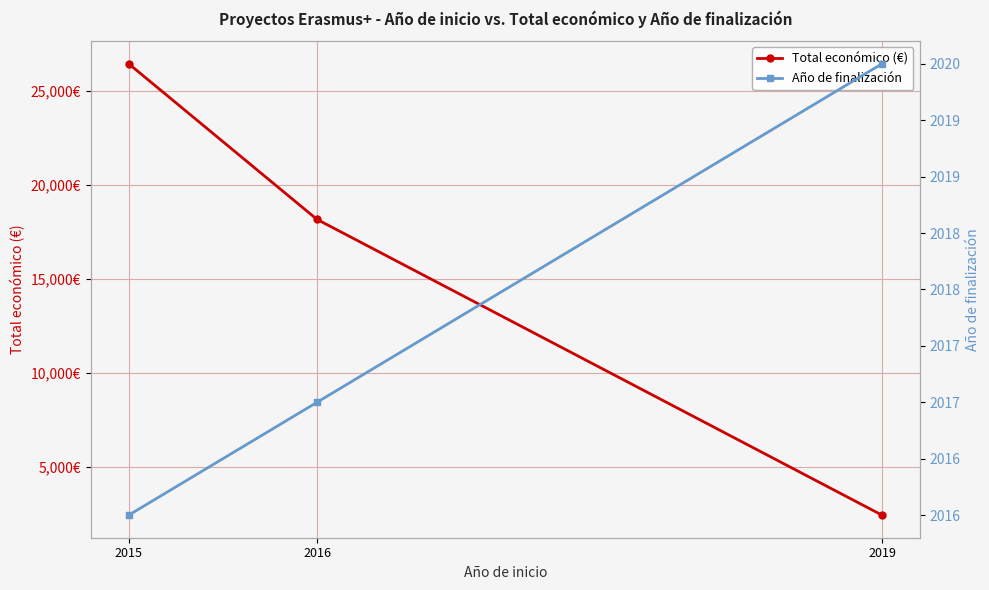

At which category does the chart reach its peak across all series?

2015